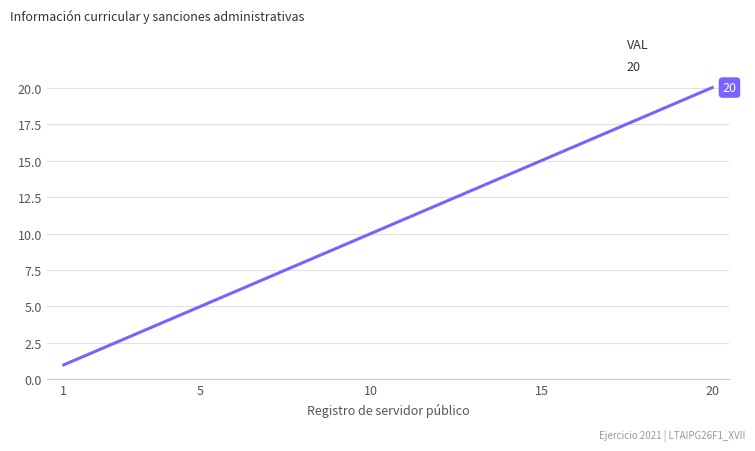

What is the greatest value displayed?

20